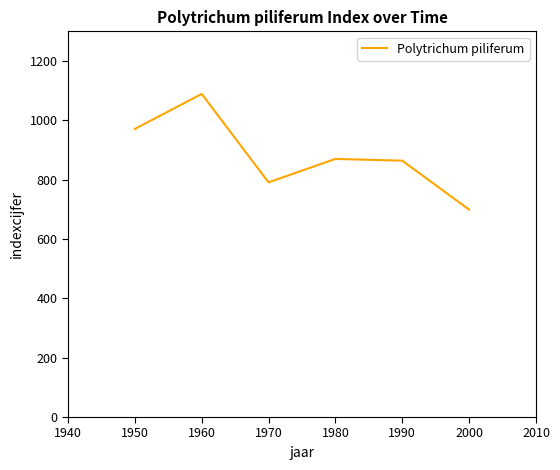

What is the difference between the values at 1980 and 1990?

6